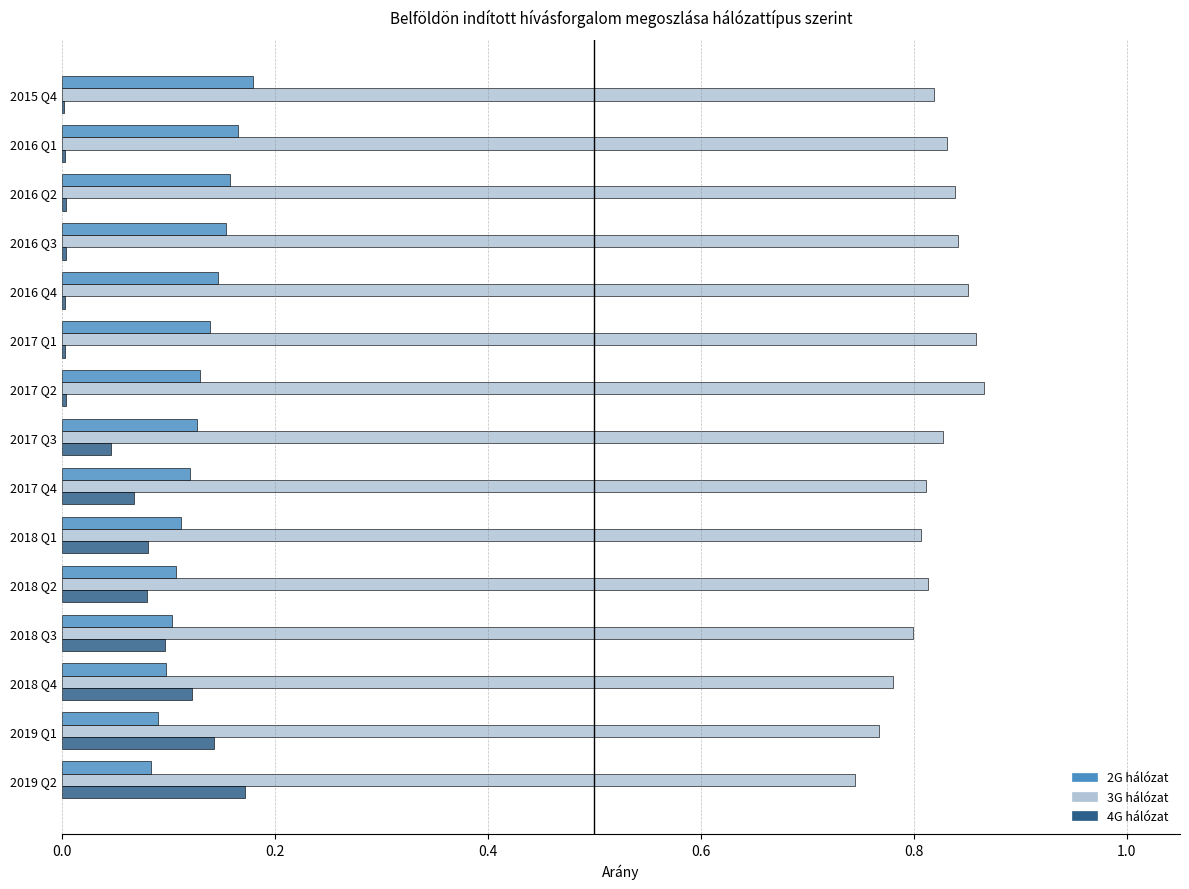

Which series has the largest total across all categories?

3G hálózat